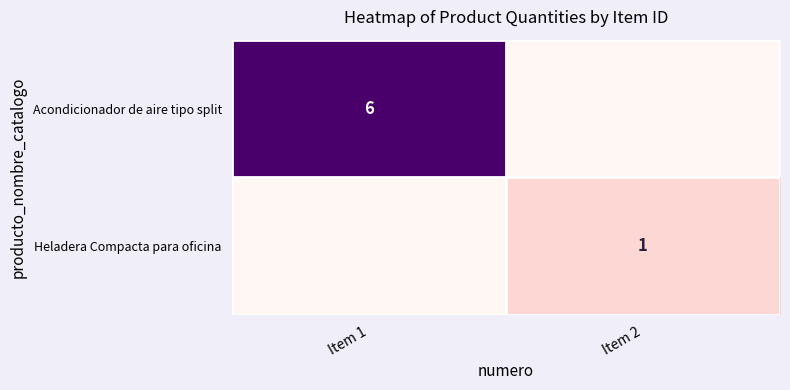

Is the value of Acondicionador de aire tipo split at Item 1 greater than the value of Heladera Compacta para oficina at Item 2?

Yes